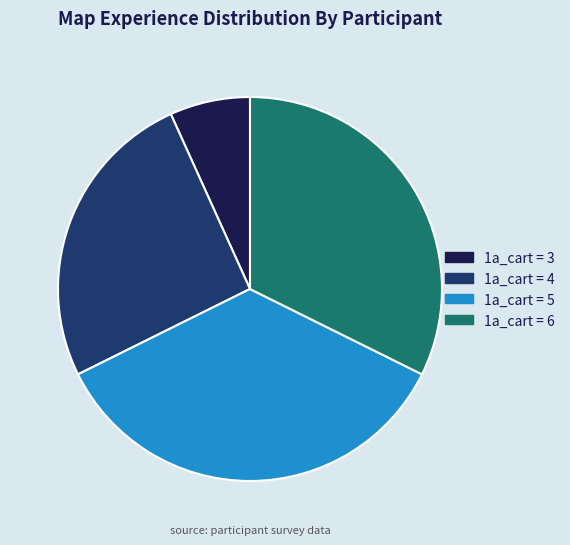

The 1a_cart = 5 slice represents 44% of the pie. True or false?

False